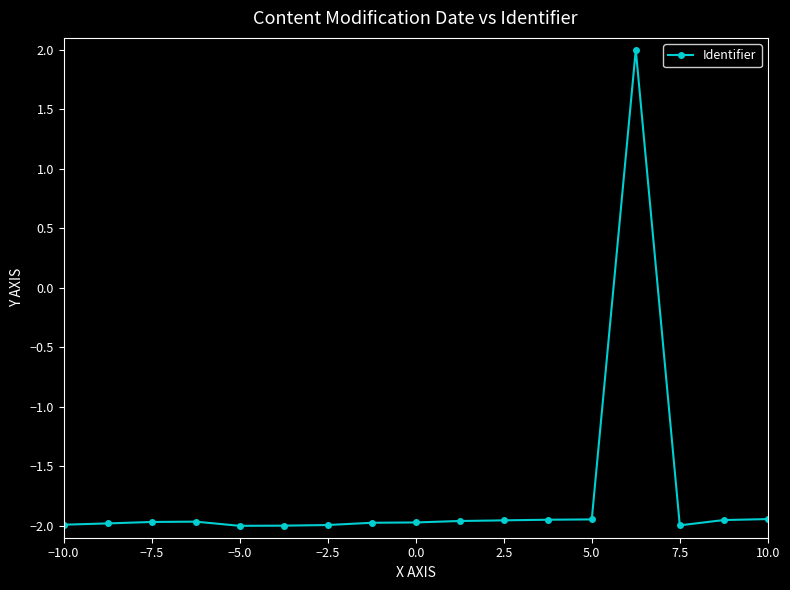

What is the difference between the maximum and minimum values?

4.0